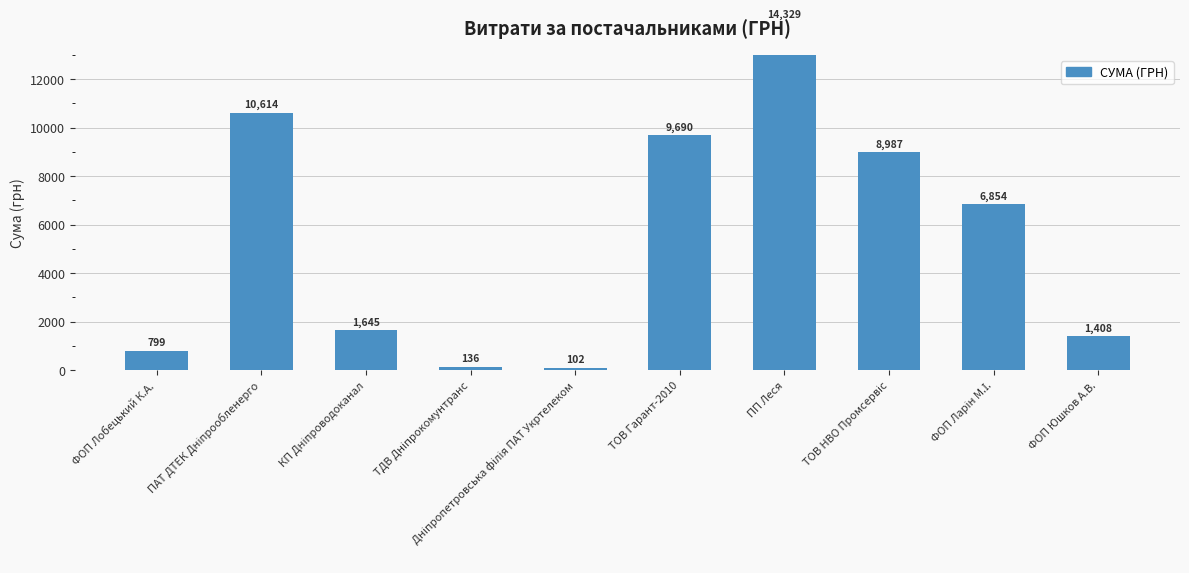

What is the minimum value shown in the chart?

102.0